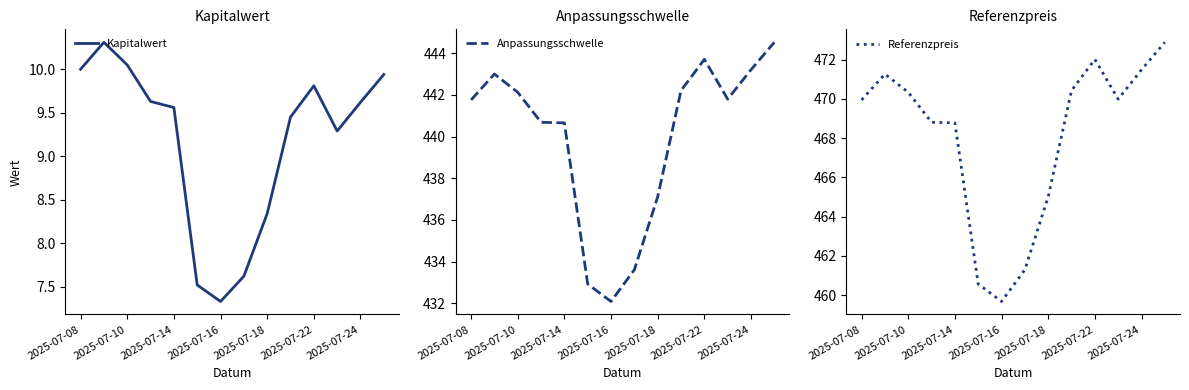

At which label does Kapitalwert first exceed 9?

2025-07-08